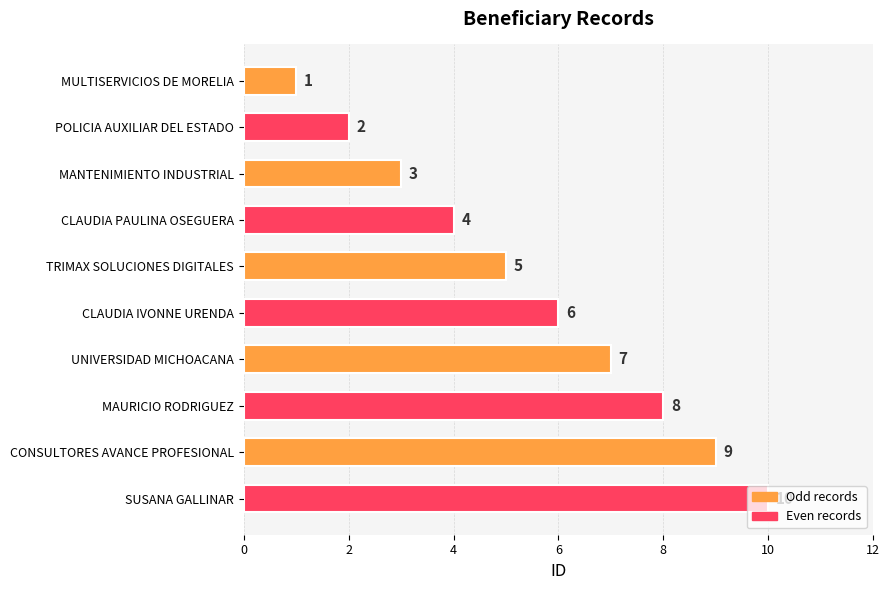

What position from the bottom is MANTENIMIENTO INDUSTRIAL?

8